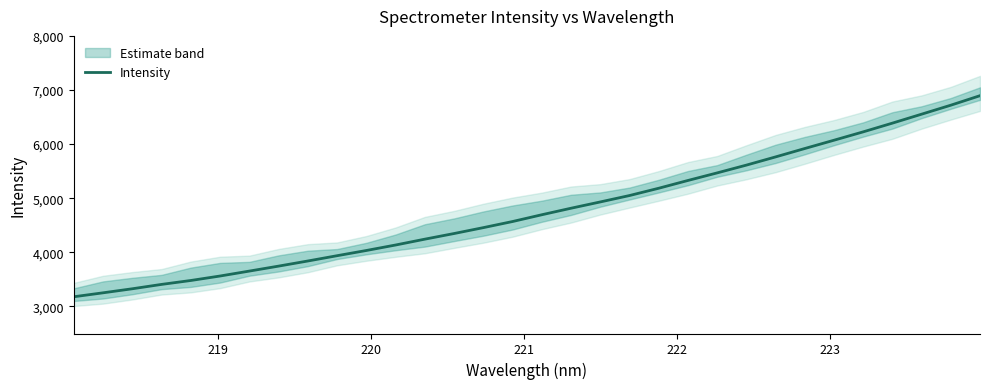

Does the chart have visible grid lines?

No